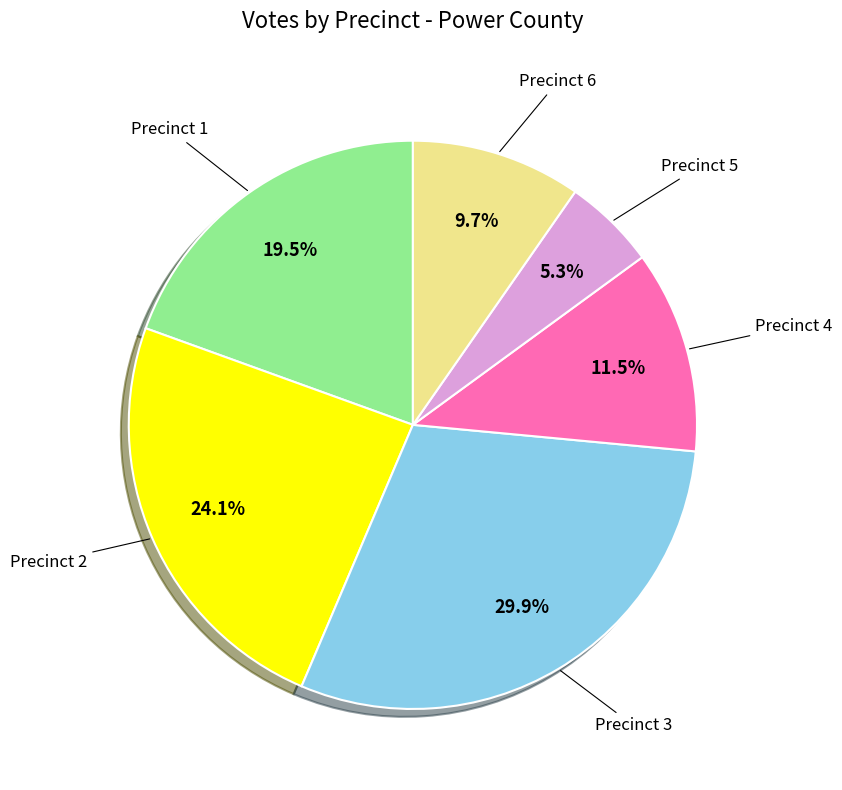

Is there a majority slice in this chart?

No